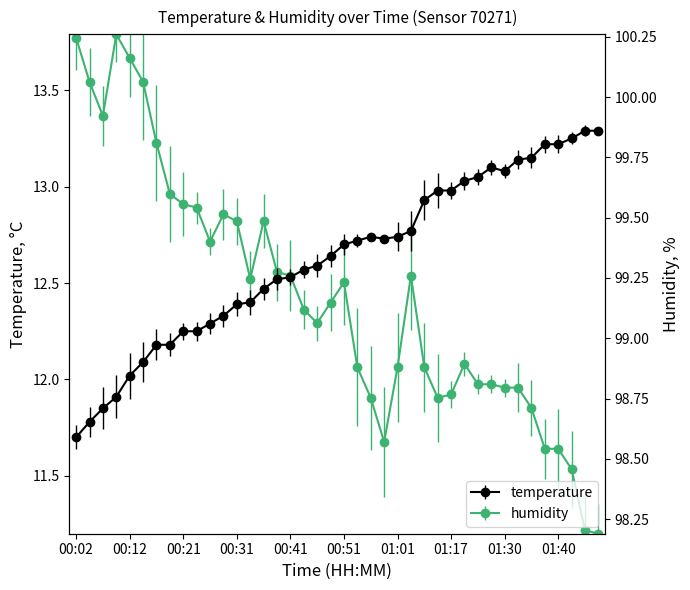

Is the value of temperature at 00:51 greater than the value of humidity at 00:33?

Yes